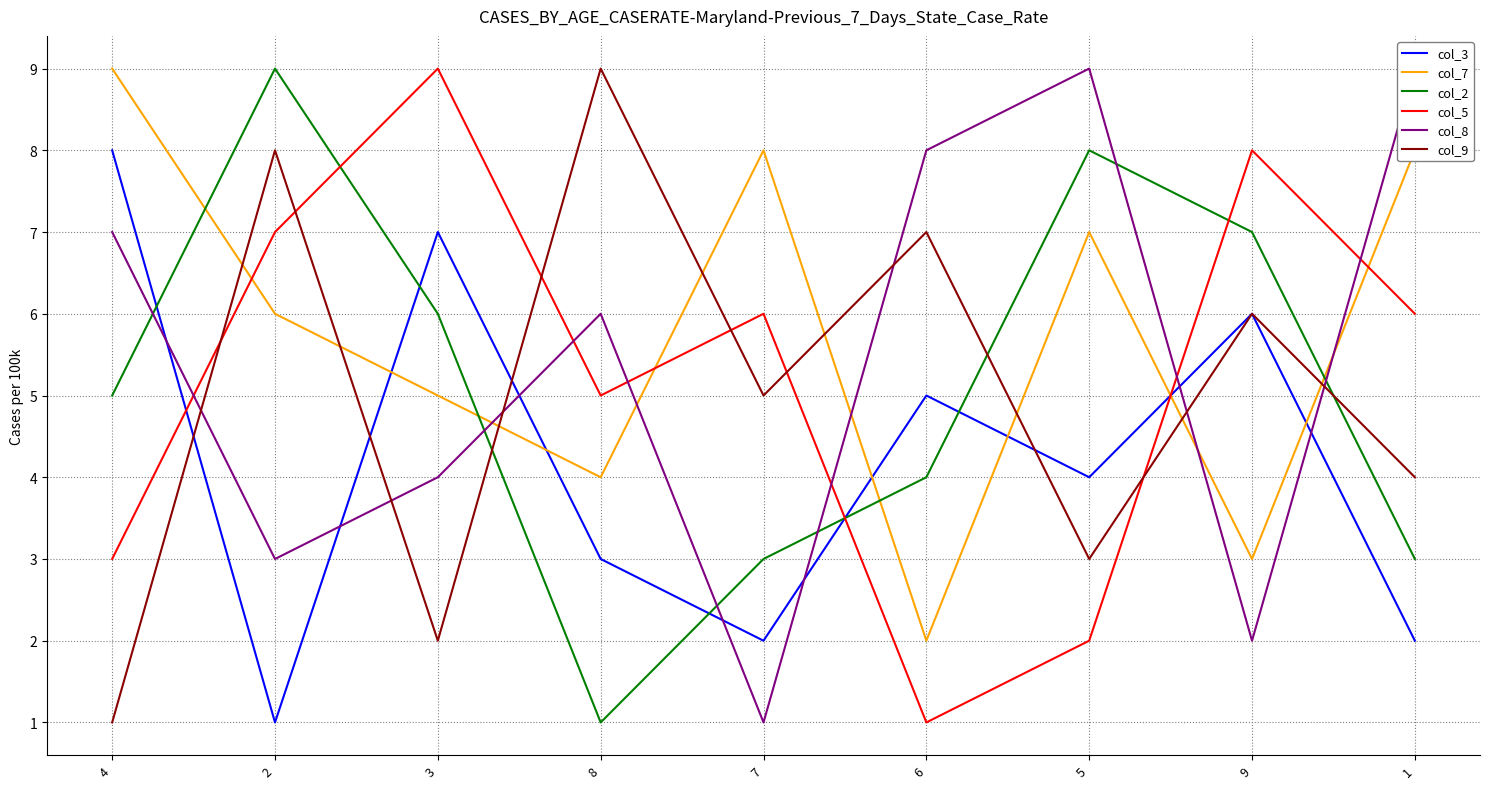

What value does the col_8 series have at 6?

8